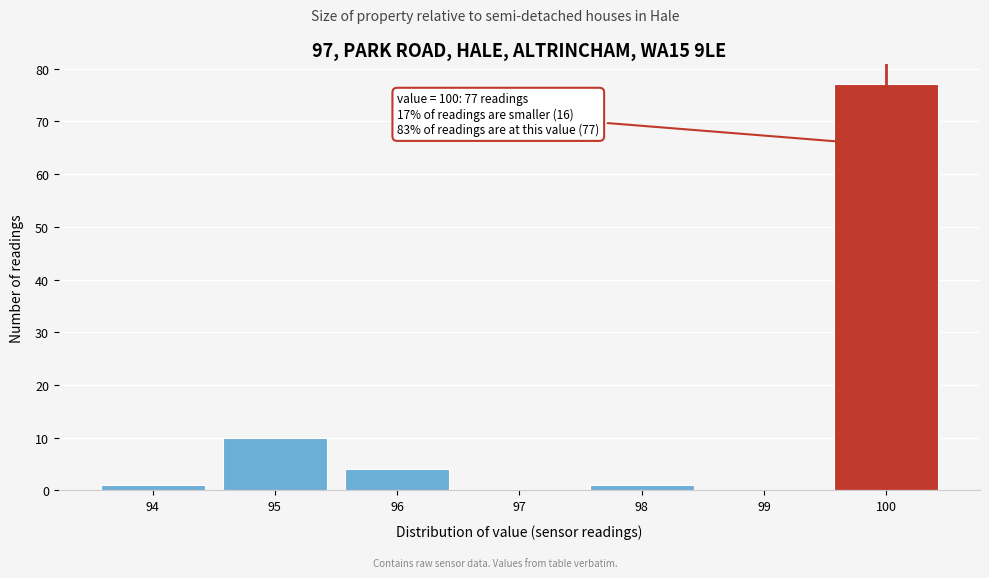

Over which range of the x-axis is the bar tallest?

99.5 to 100.5